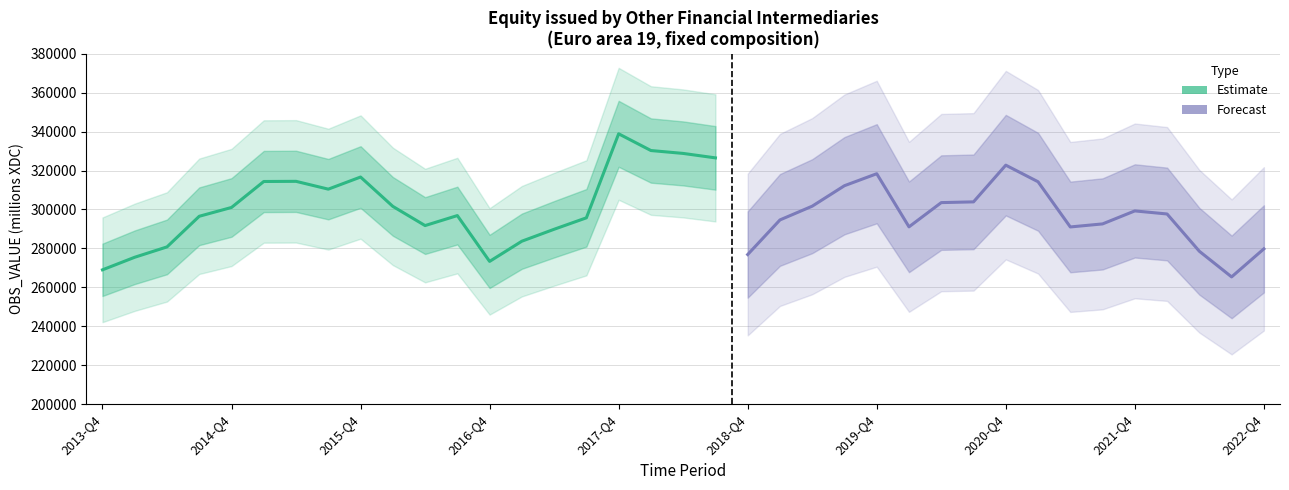

What is the average value?

301800.0